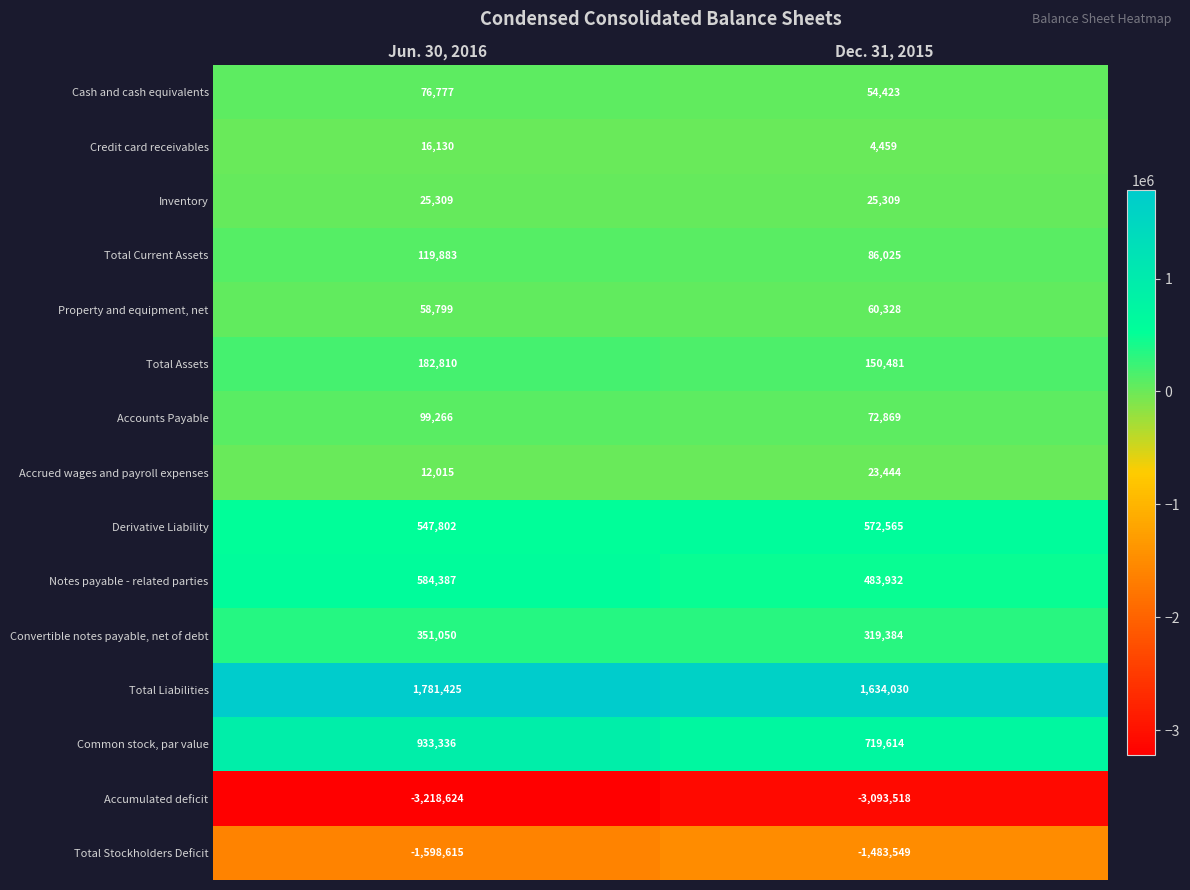

What is the minimum value for Convertible notes payable, net of debt?

319384